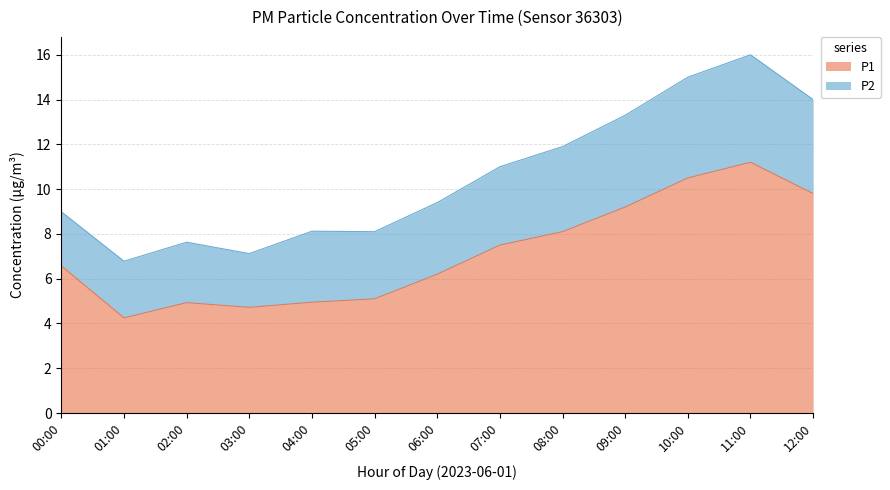

What is the difference between the values at 03:00 and 07:00?

2.8